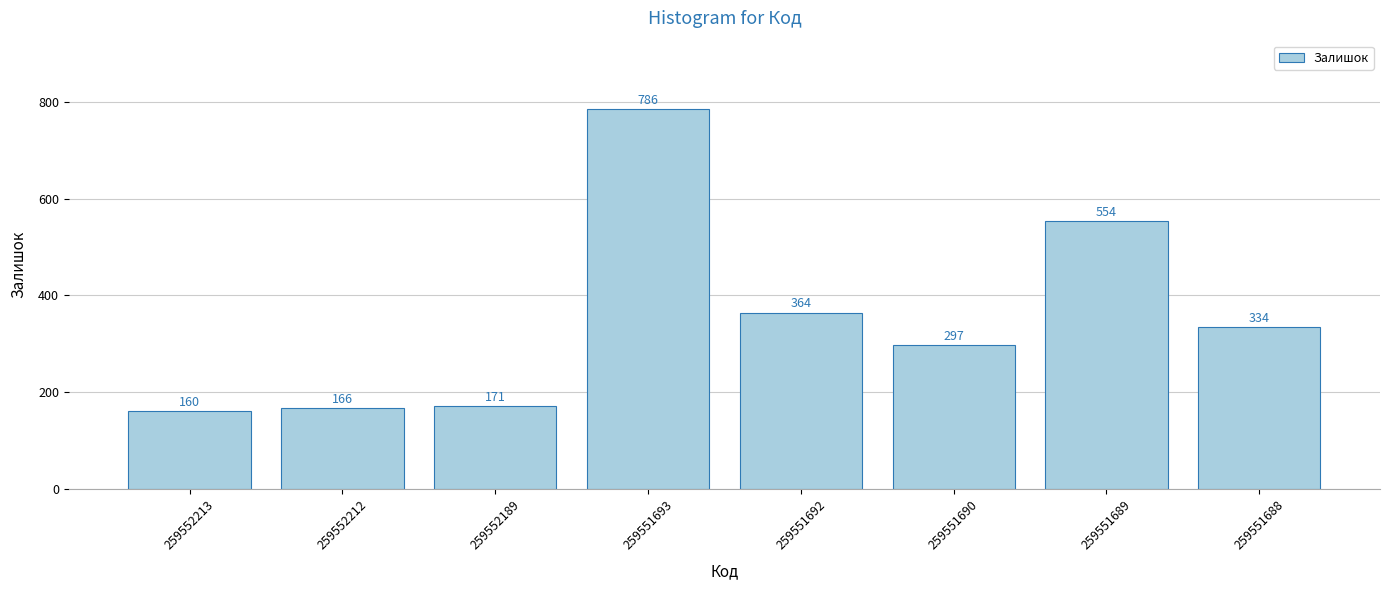

Reading left to right, what are all the values shown in this chart?

259552213=160	259552212=166	259552189=171	259551693=786	259551692=364	259551690=297	259551689=554	259551688=334